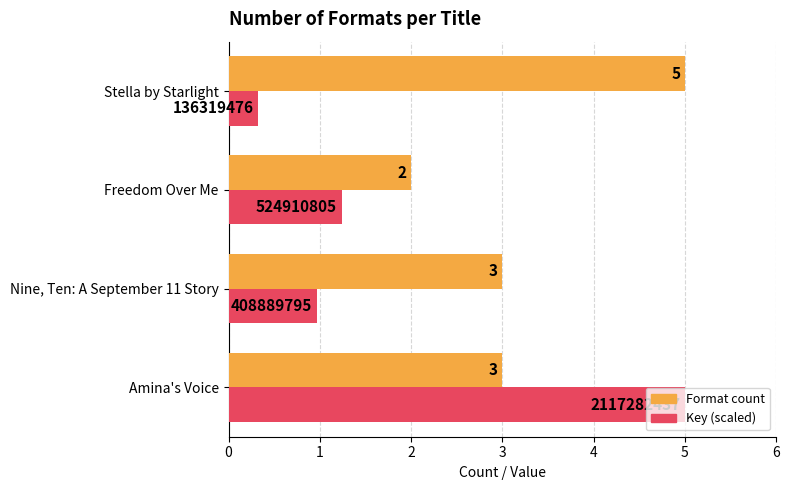

What is the total value across all series at Amina's Voice?

8.0